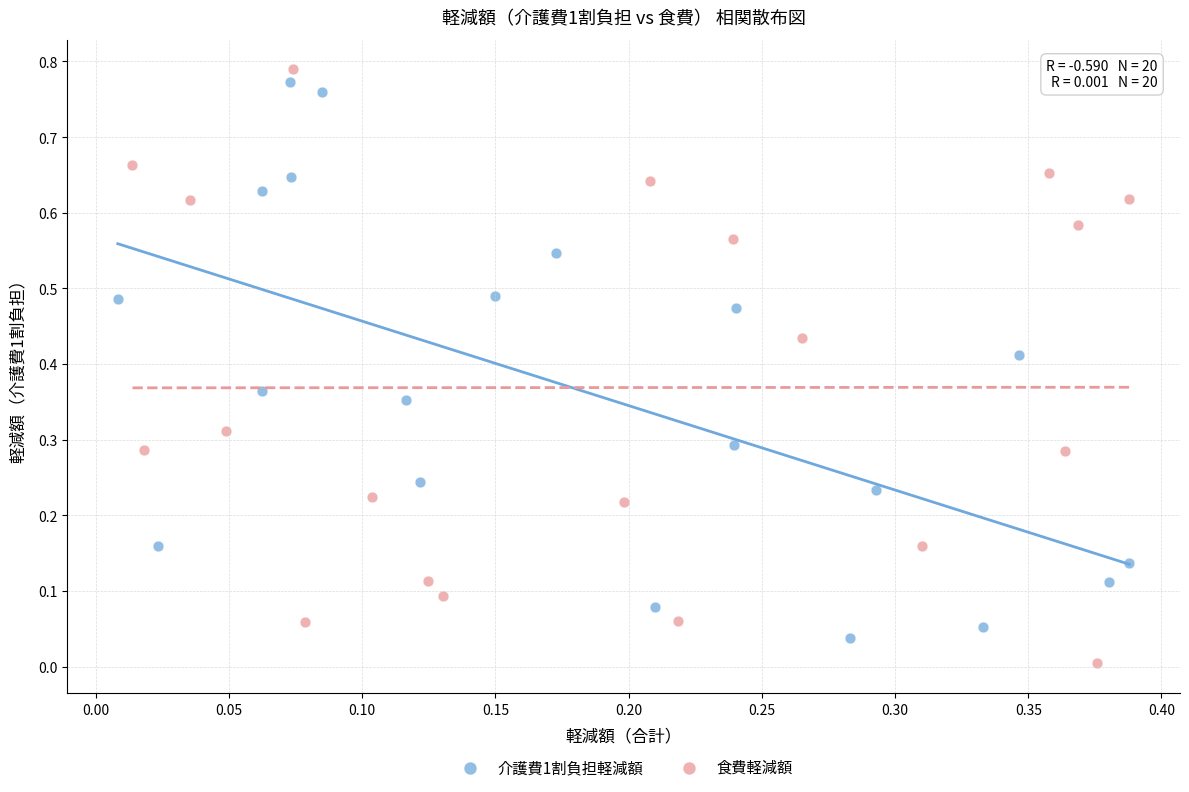

What are all the series names shown in the legend?

介護費1割負担軽減額, 食費軽減額